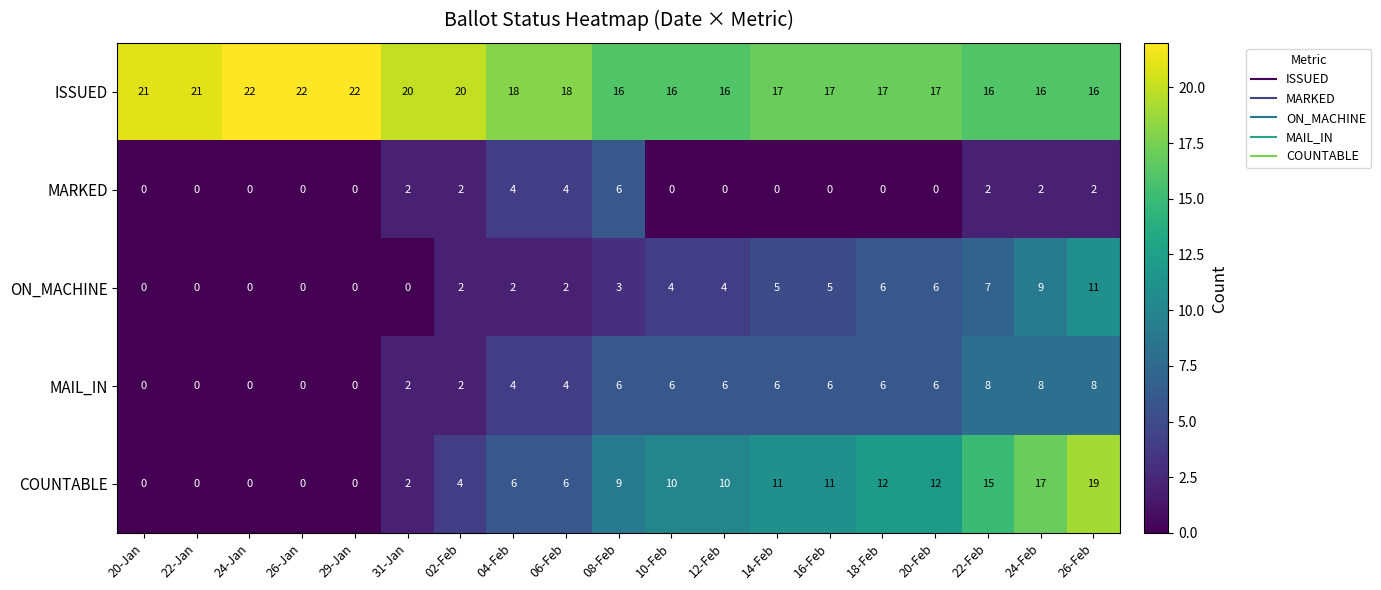

At which category is the sum across all series the highest?

26-Feb